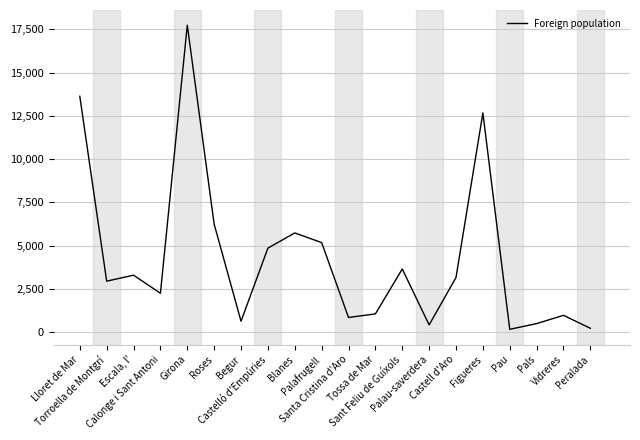

What is the greatest value displayed?

17736